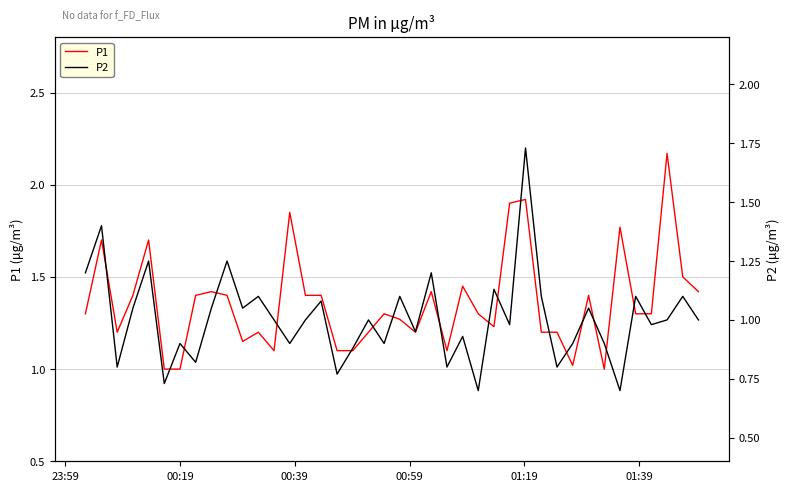

Is this an area chart (filled region under the line)?

No